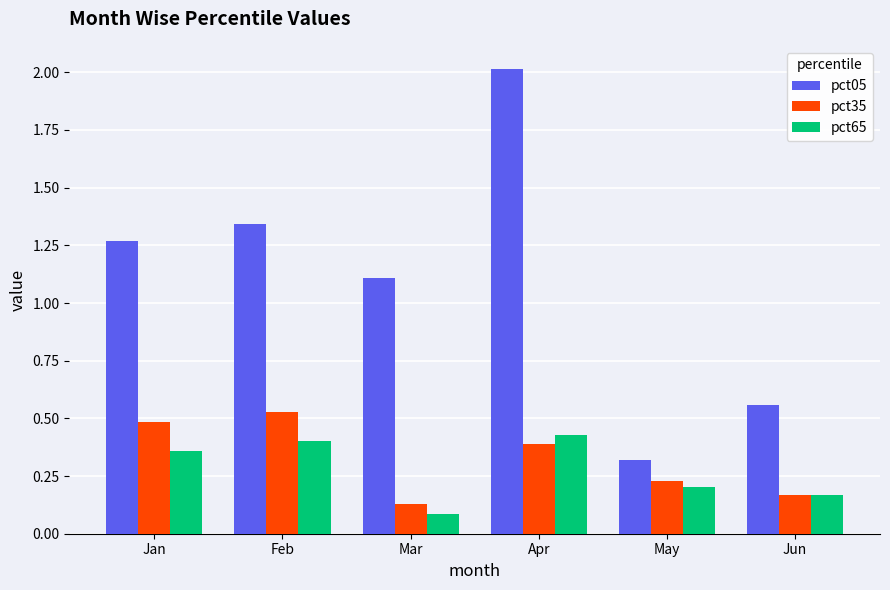

True or false: pct65 has a value of 0.6 at Apr.

False